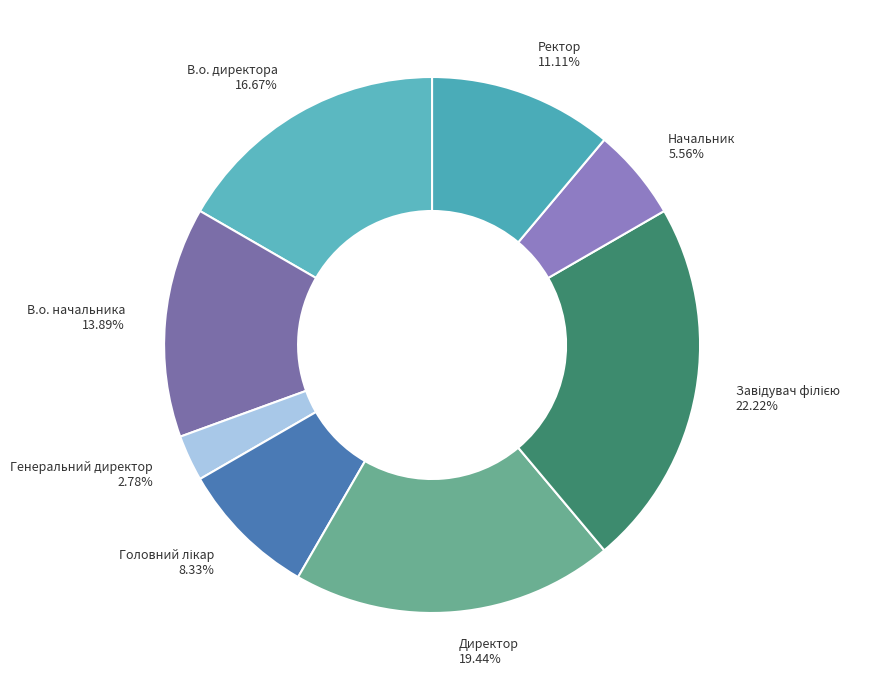

Which slice is the smallest?

Генеральний директор